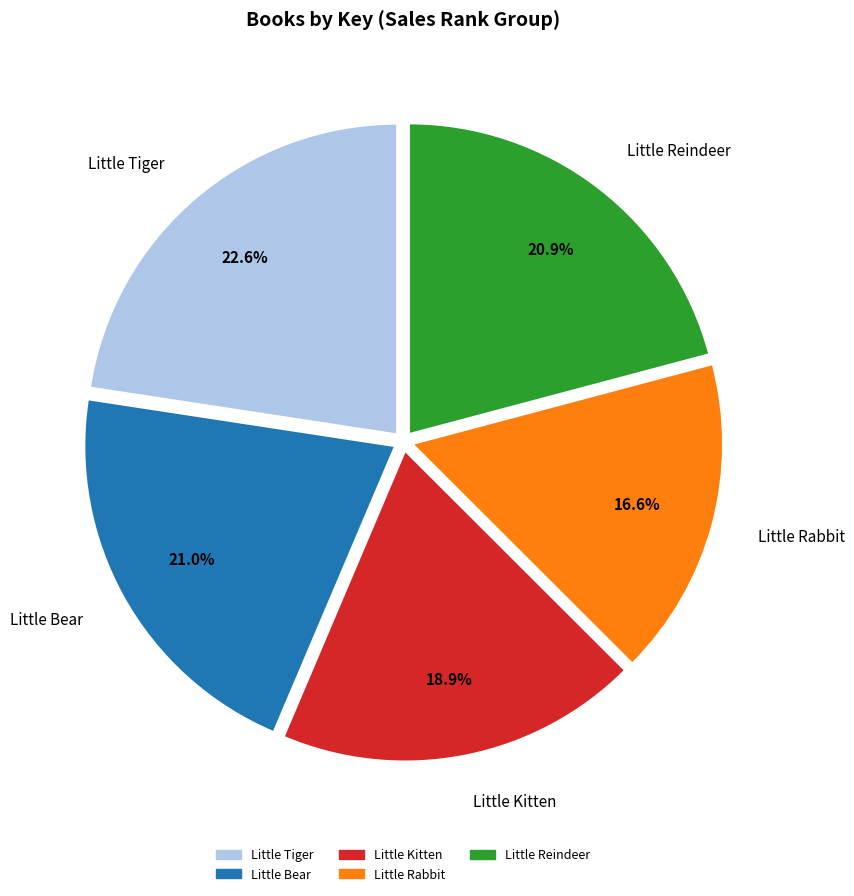

Combined, do Little Tiger and Little Bear account for over 50%?

No